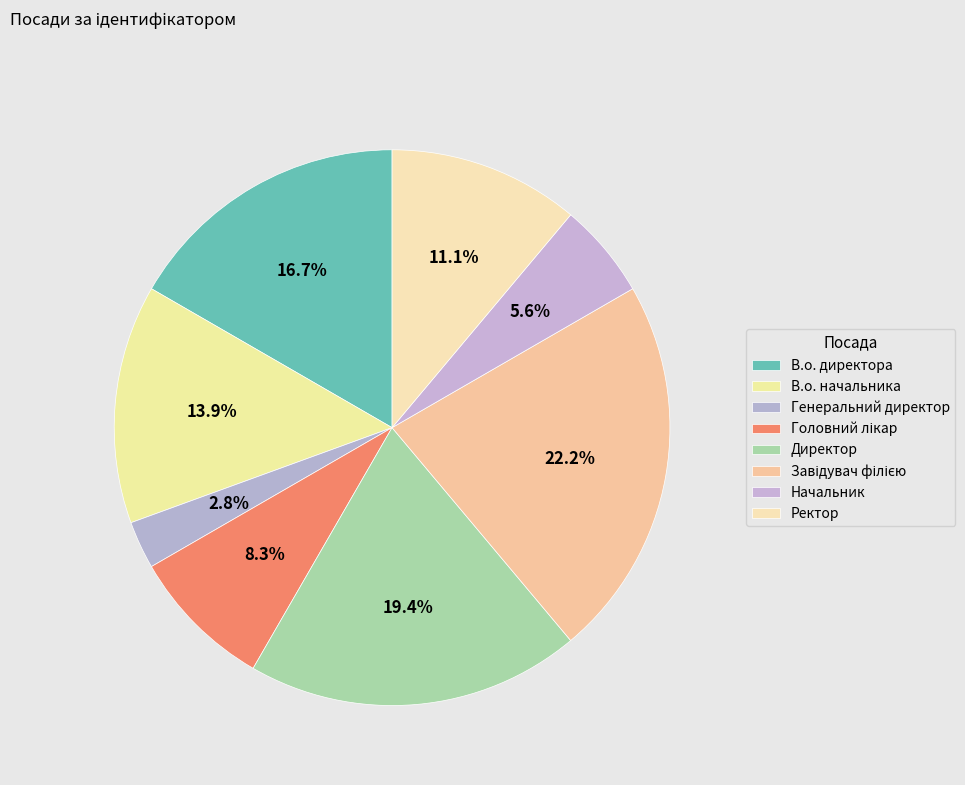

Count the number of slices in the pie.

8